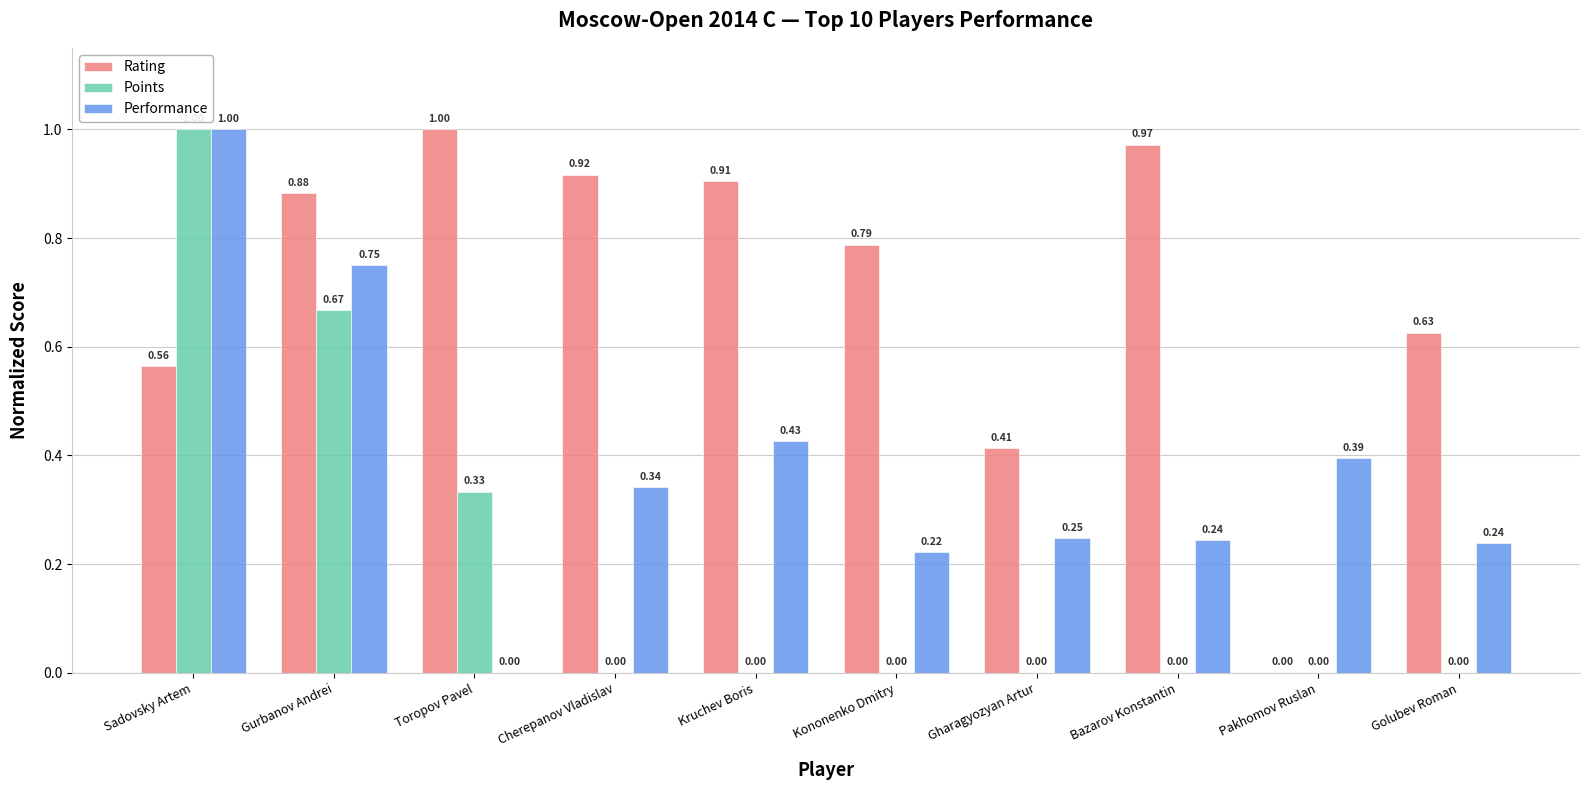

At which label is Rating closest to 0?

Pakhomov Ruslan